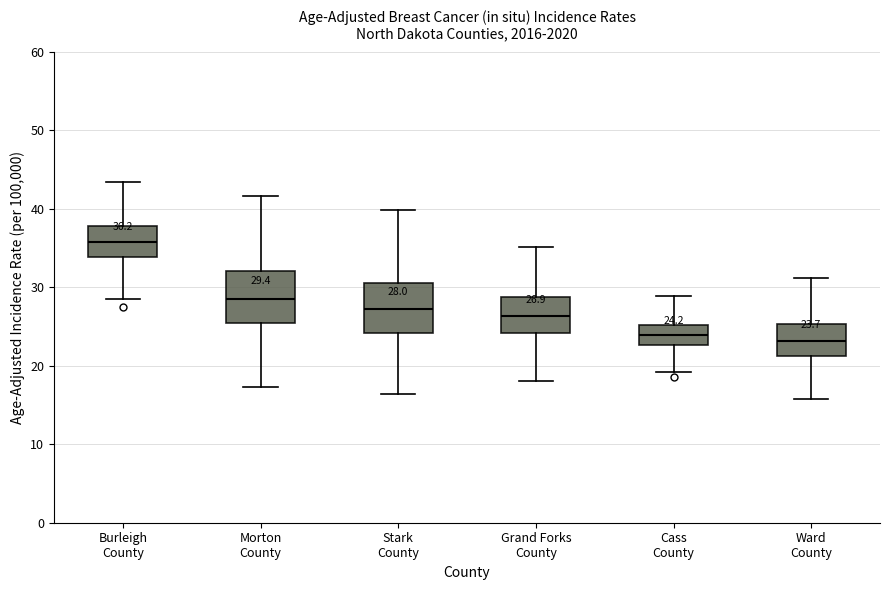

Which box's median line is the highest?

Burleigh County